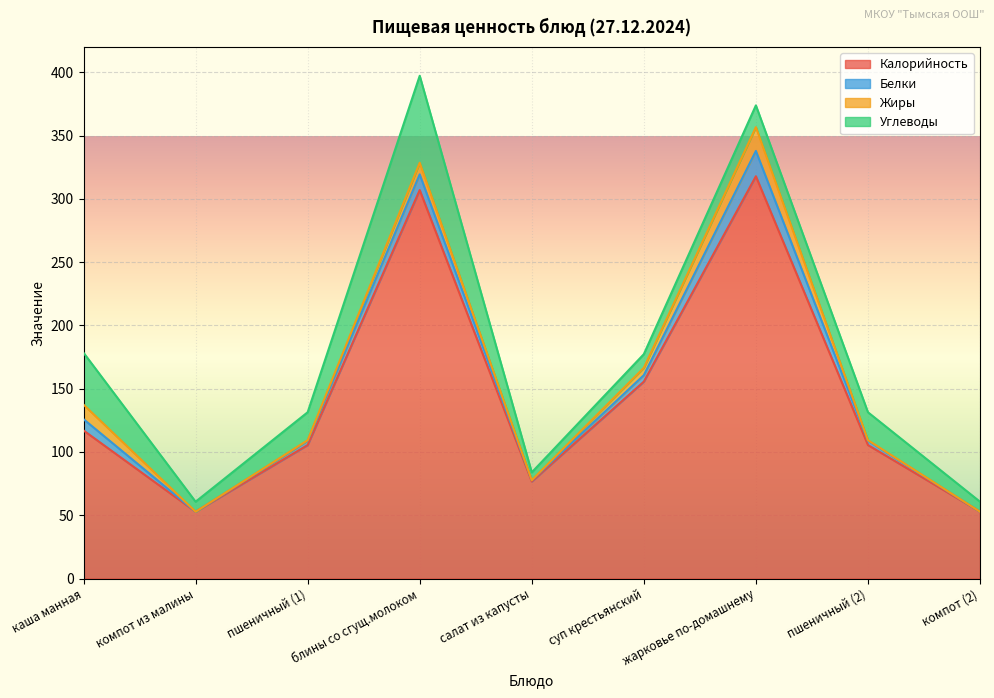

Which series changed the most between компот из малины and компот (2)?

Калорийность